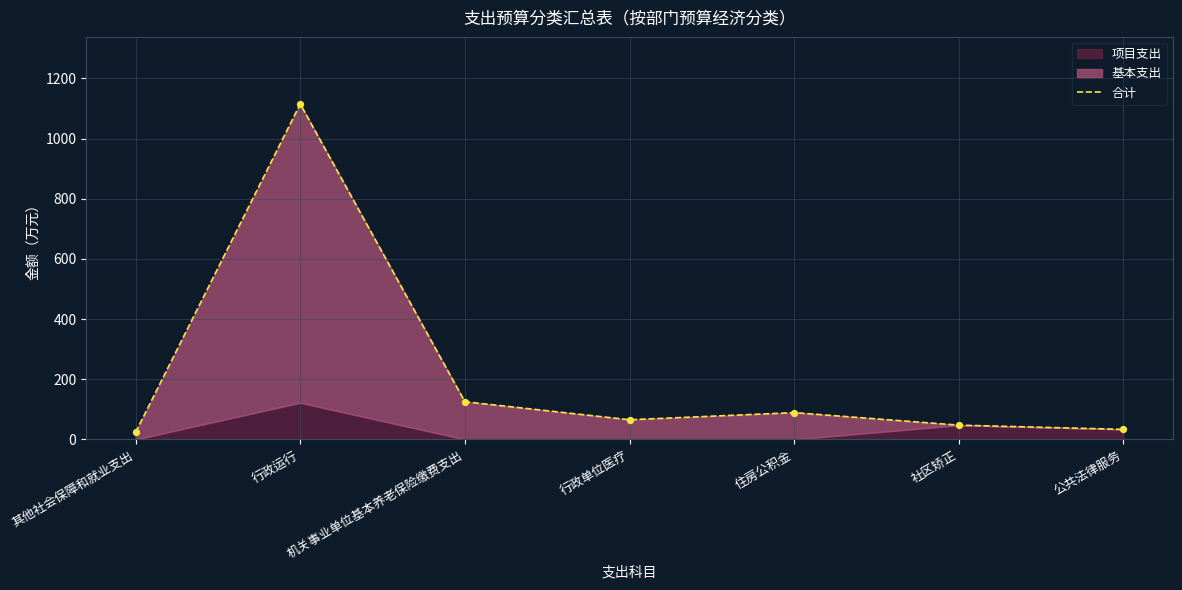

Approximately how many times larger is the value at 社区矫正 compared to 其他社会保障和就业支出?

2.0